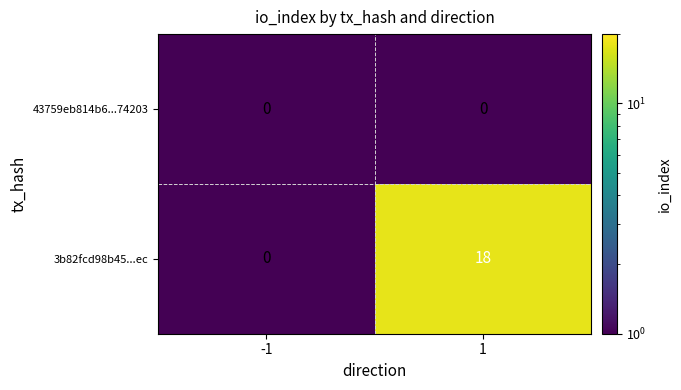

Which series has the largest total across all categories?

3b82fcd98b45...ec